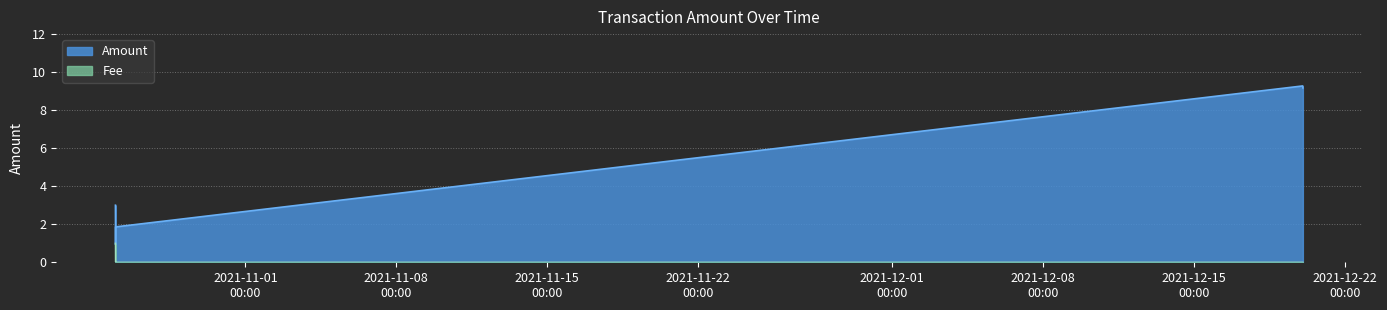

Which category has the lowest value across all series?

2021-10-25 23:23:34